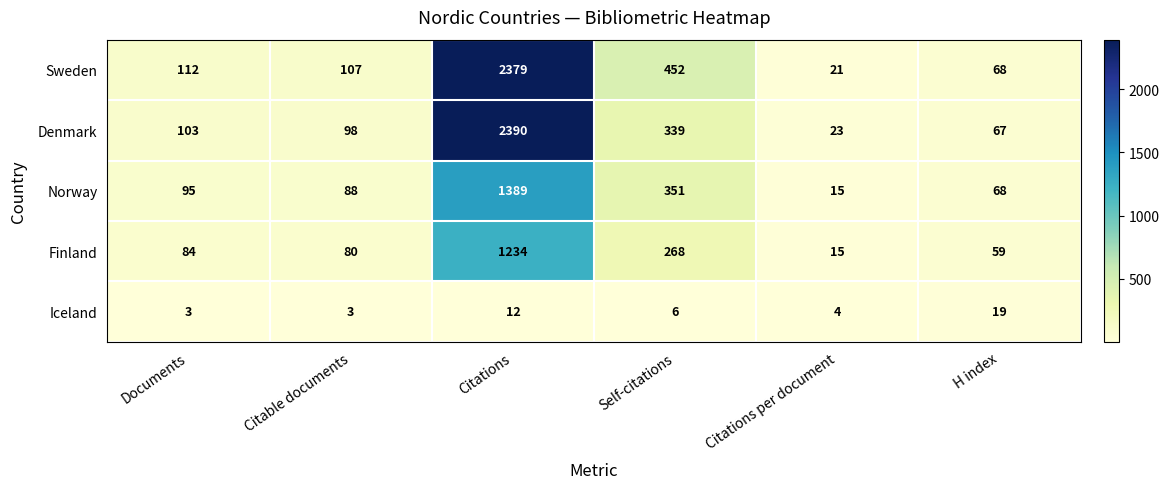

Count the number of data series in this chart.

5